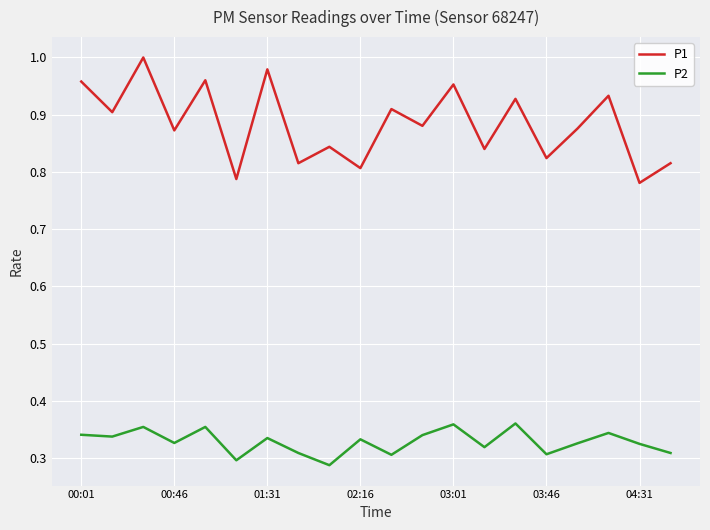

True or false: P2 and P1 intersect in this chart.

False